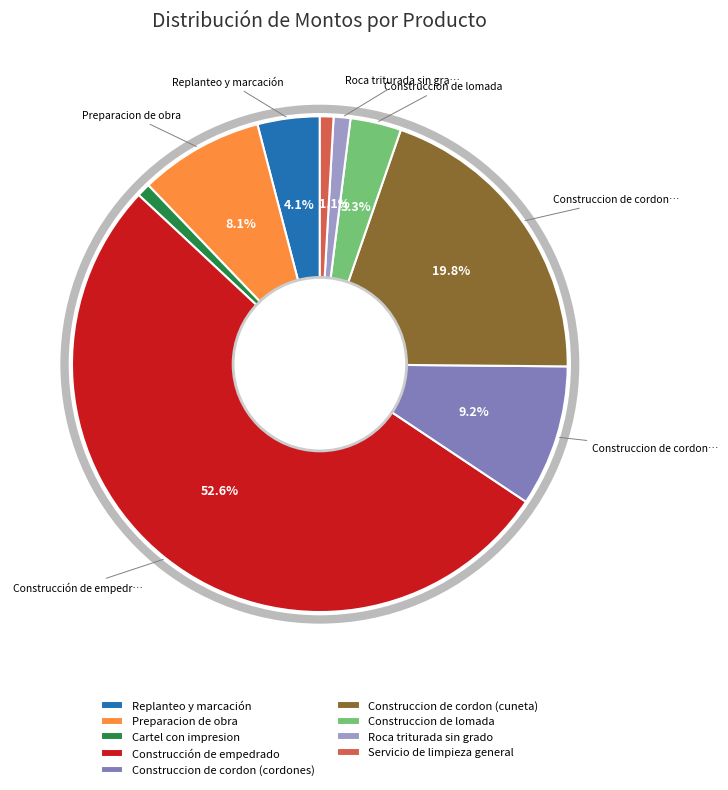

What percentage is the Construccion de lomada slice, to the nearest percent?

3%